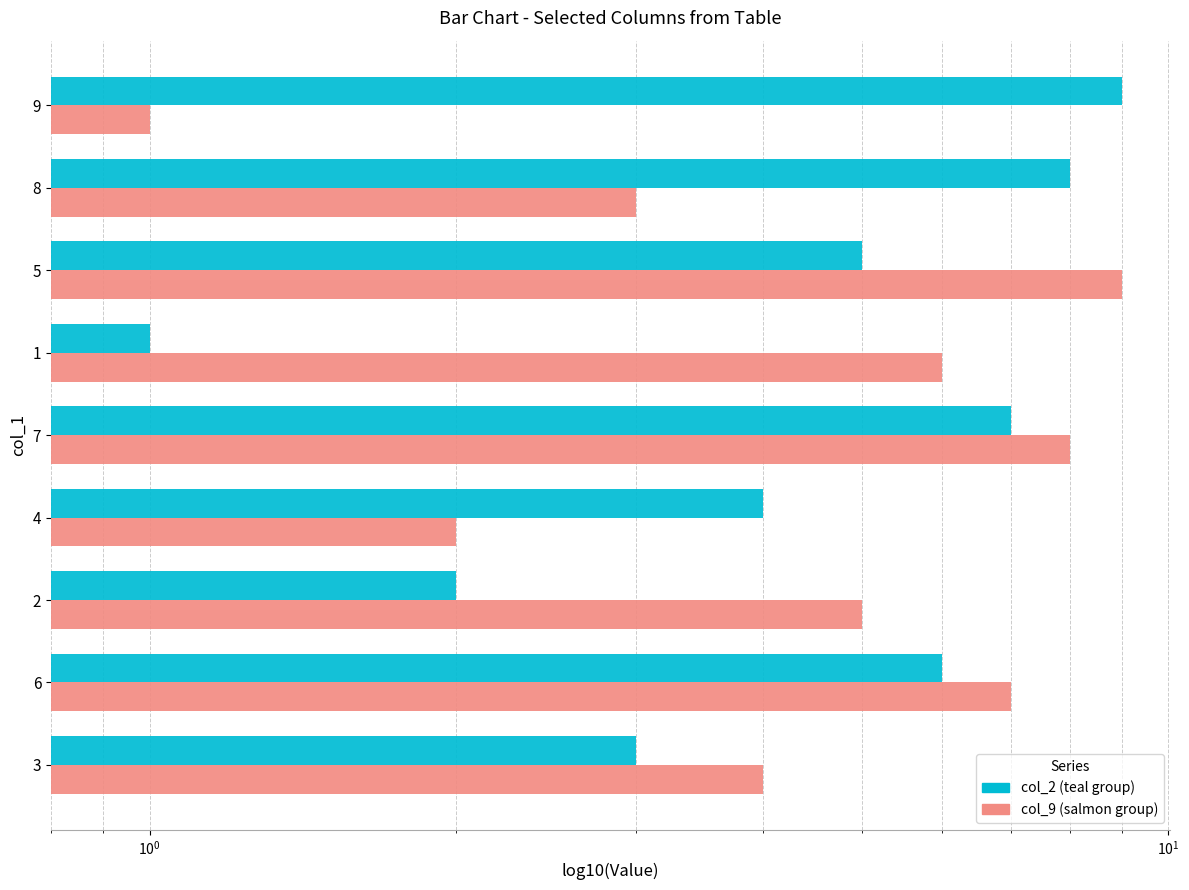

What is the maximum value for col_2 (teal group)?

9